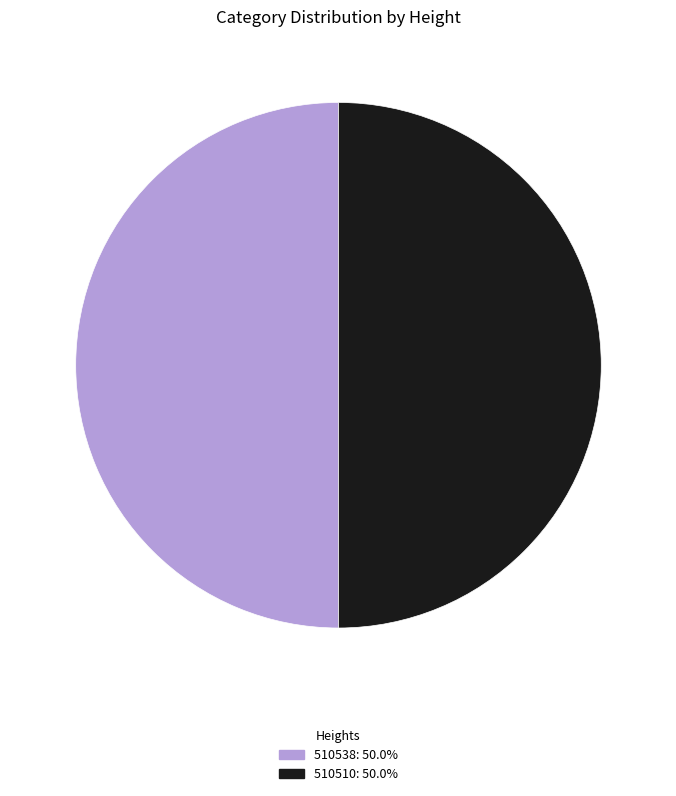

Combined, do 510510: 50.0% and 510538: 50.0% account for over 50%?

Yes